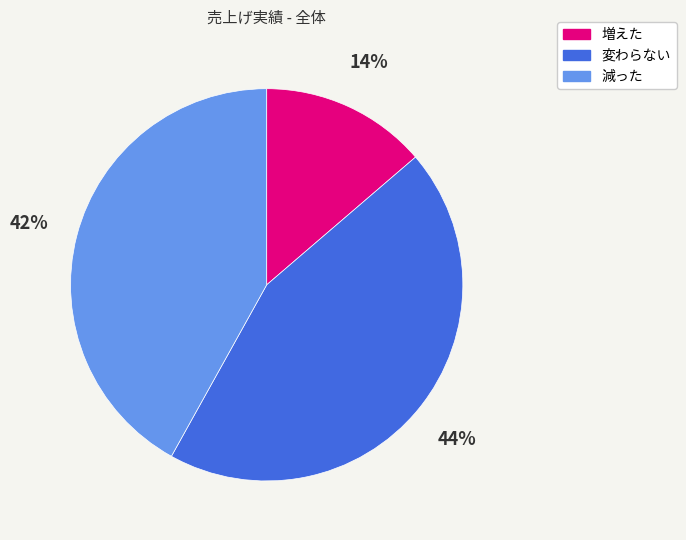

Rank the categories by value from highest to lowest.

変わらない, 減った, 増えた